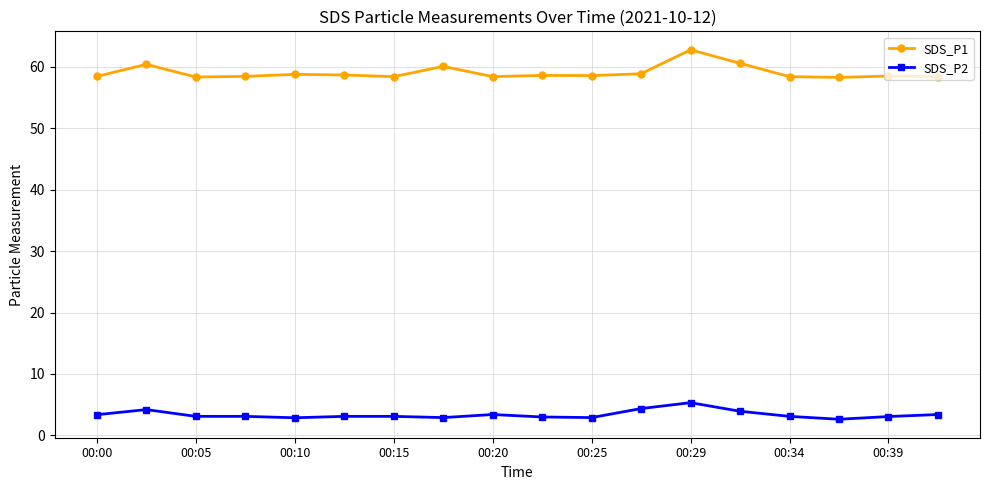

How many categories are shown in the chart?

18